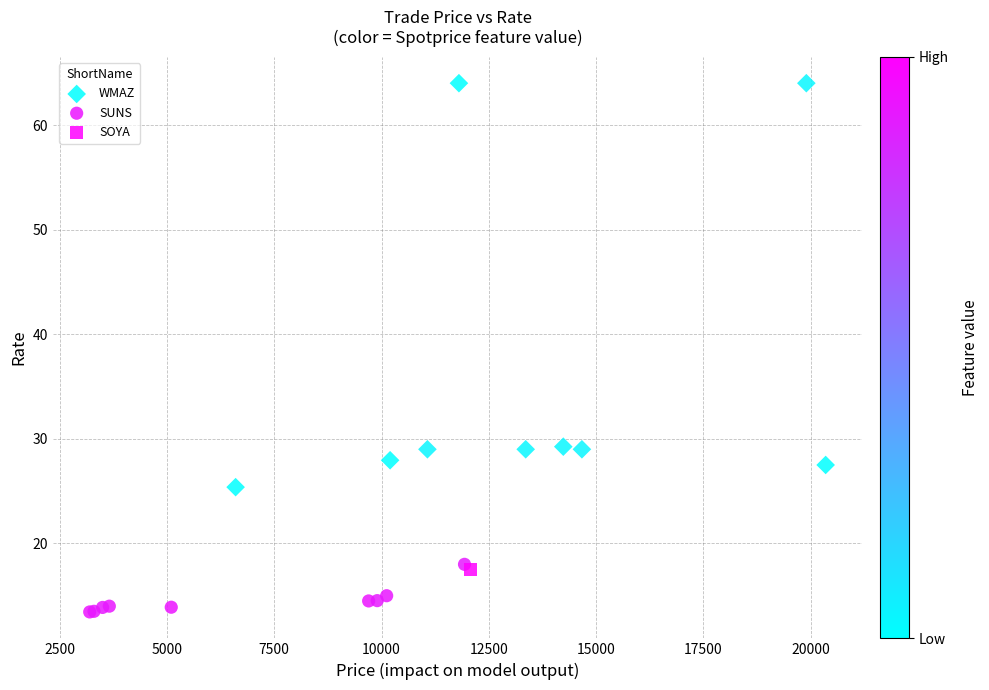

What are all the series names shown in the legend?

WMAZ, SUNS, SOYA